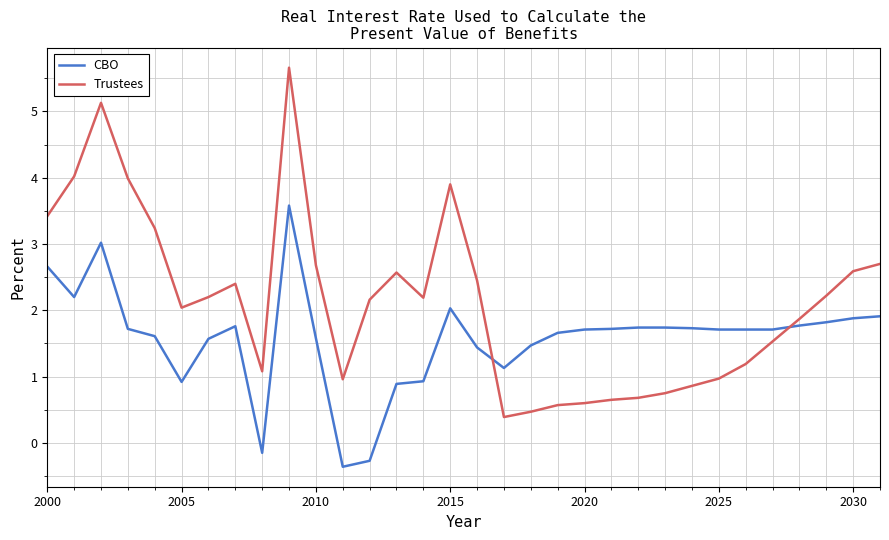

True or false: CBO and Trustees cross at least once.

True